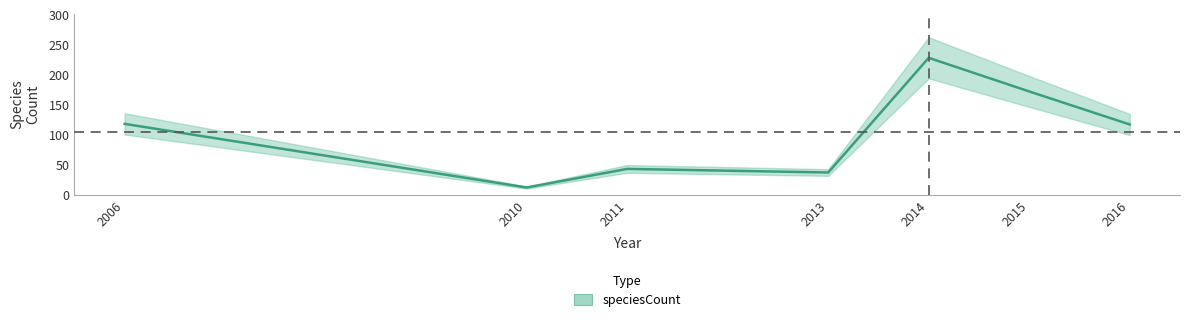

Where does the data first go above 117?

2006